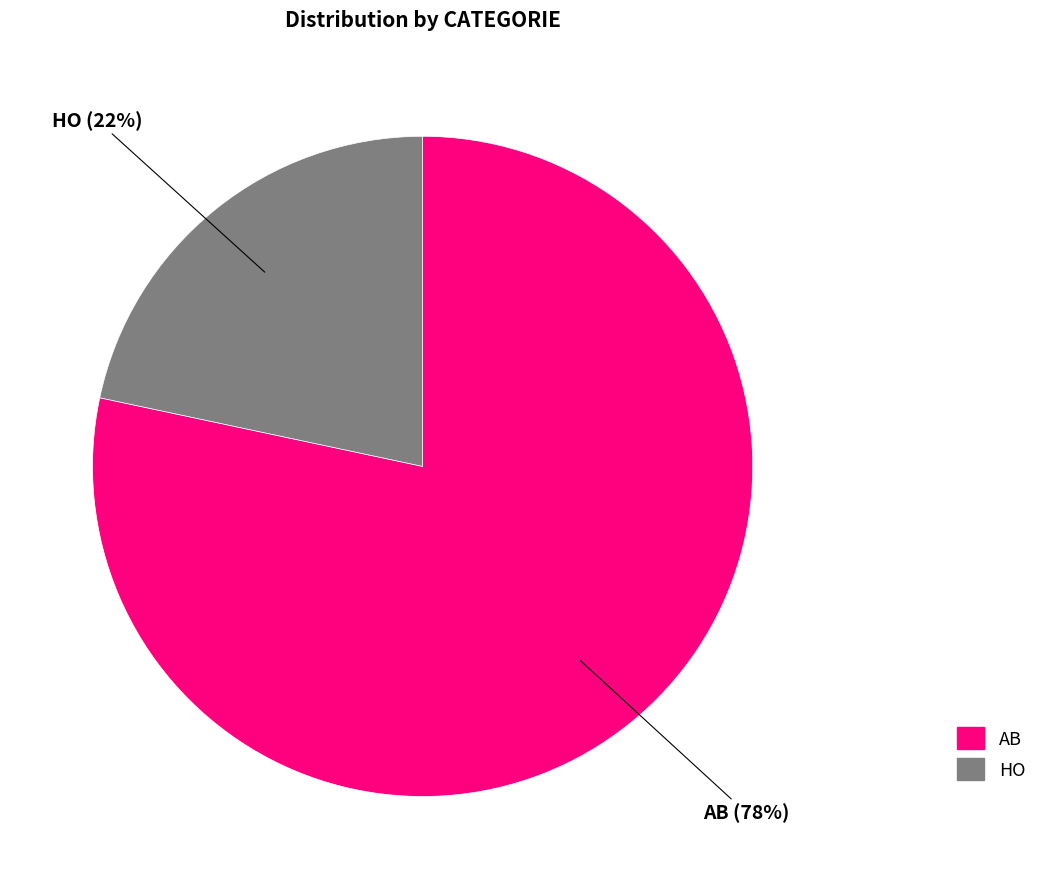

Which category accounts for the majority?

AB